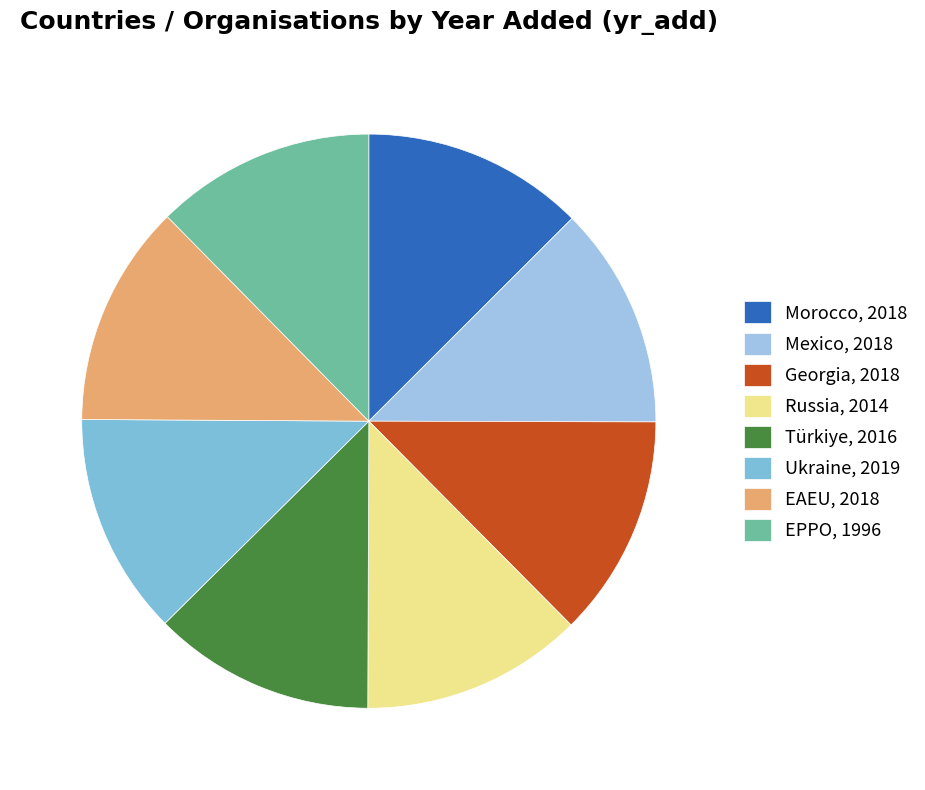

What percentage is the Georgia slice, to the nearest percent?

13%